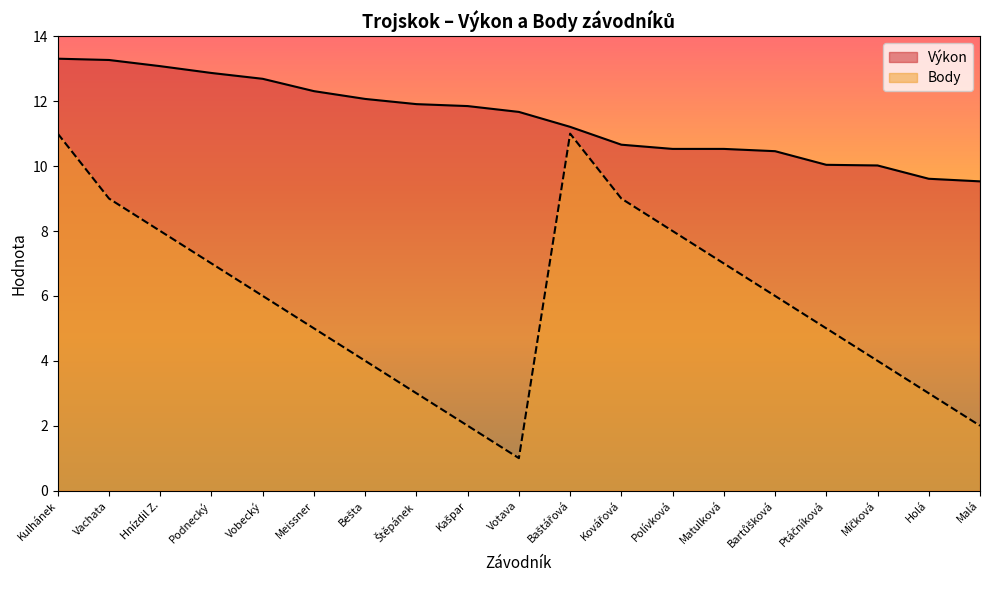

What are all the series names shown in the legend?

Výkon, Body